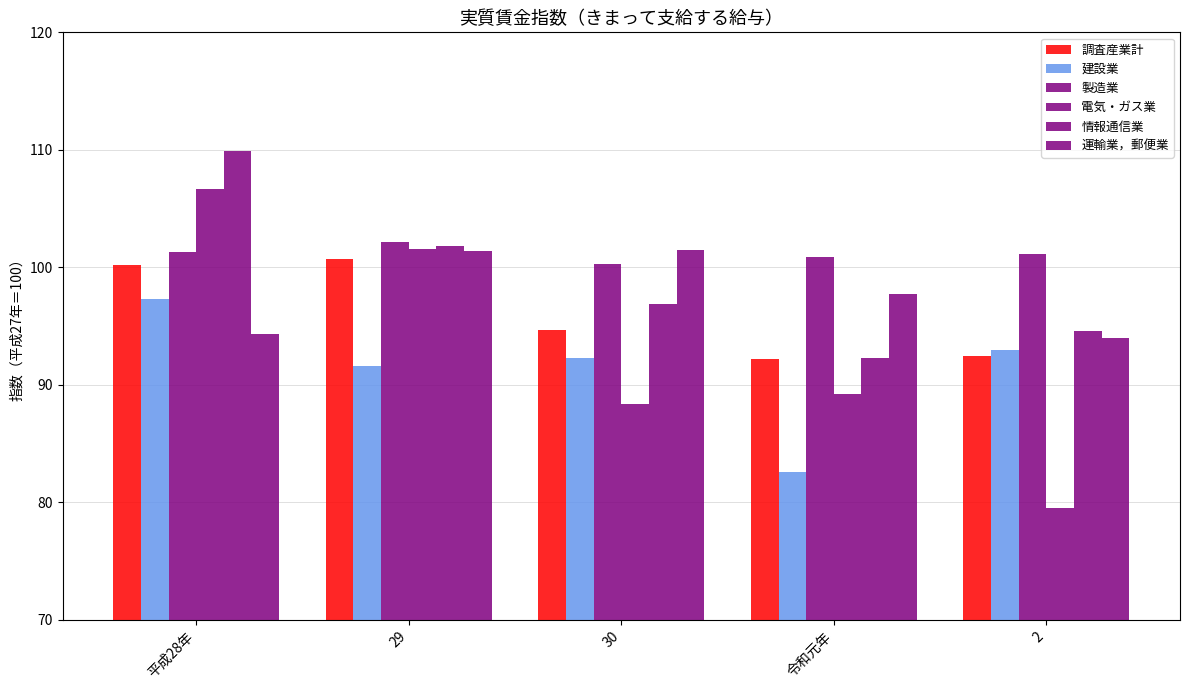

Is the value of 建設業 at 2 greater than the value of 製造業 at 平成28年?

No